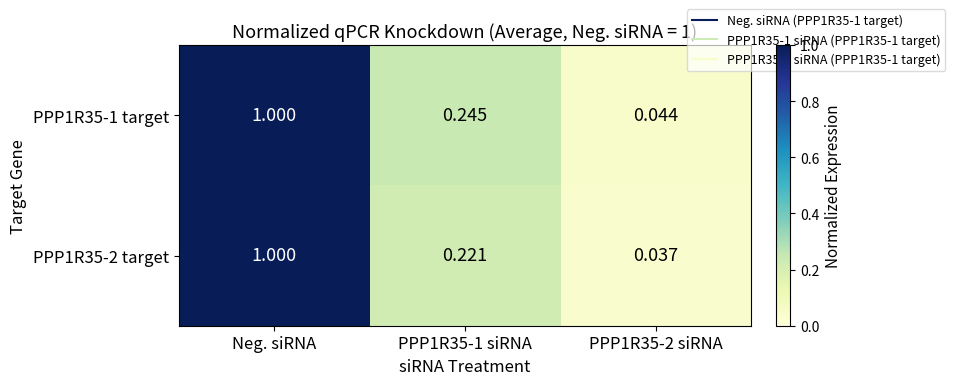

Rank the series by their average value, from lowest to highest.

PPP1R35-2 target, PPP1R35-1 target